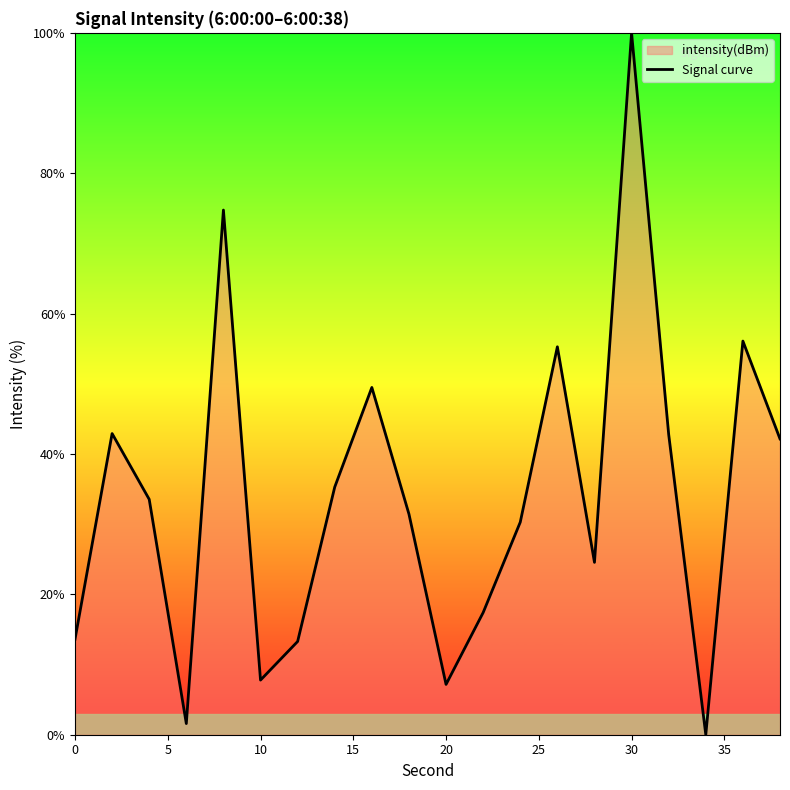

True or false: the data shows 7.8 at 10.

True